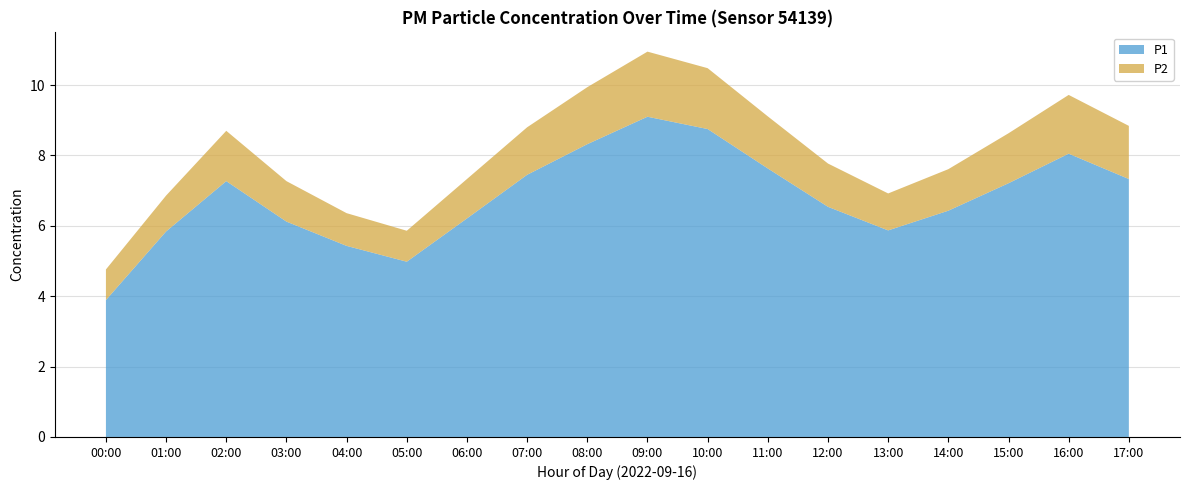

Reading left to right, transcribe all the data shown in this chart.

P1: 3.9	5.8	7.3	6.1	5.4	5.0	6.2	7.5	8.3	9.1	8.8	7.6	6.5	5.9	6.4	7.2	8.1	7.3
P2: 0.9	1.0	1.4	1.1	0.9	0.9	1.1	1.4	1.6	1.9	1.7	1.5	1.2	1.1	1.2	1.4	1.7	1.5